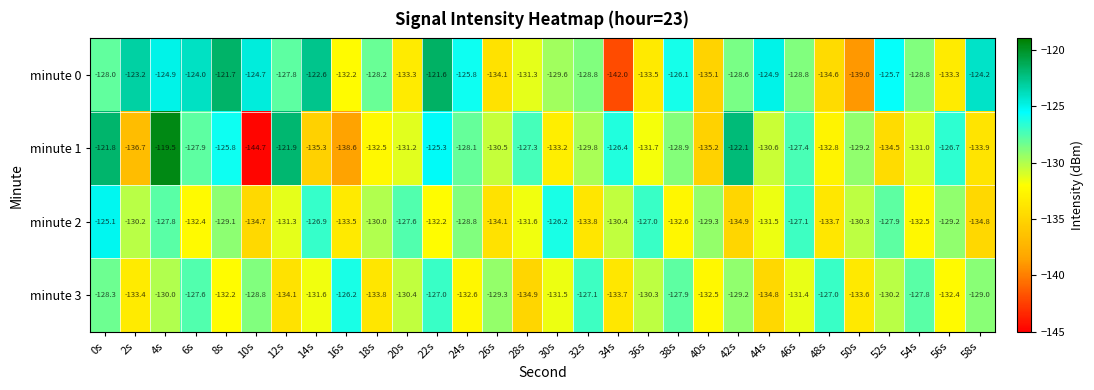

What is the total value across all series at 32s?

-519.5